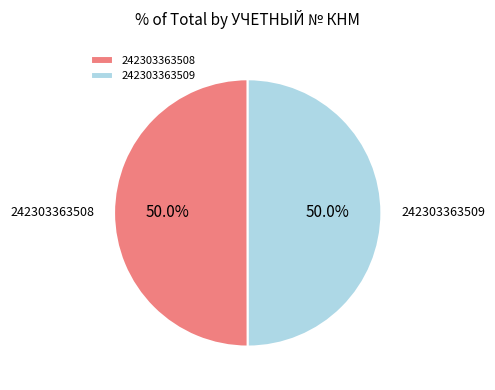

What is the ratio of the value at 242303363509 to the value at 242303363508?

1.0